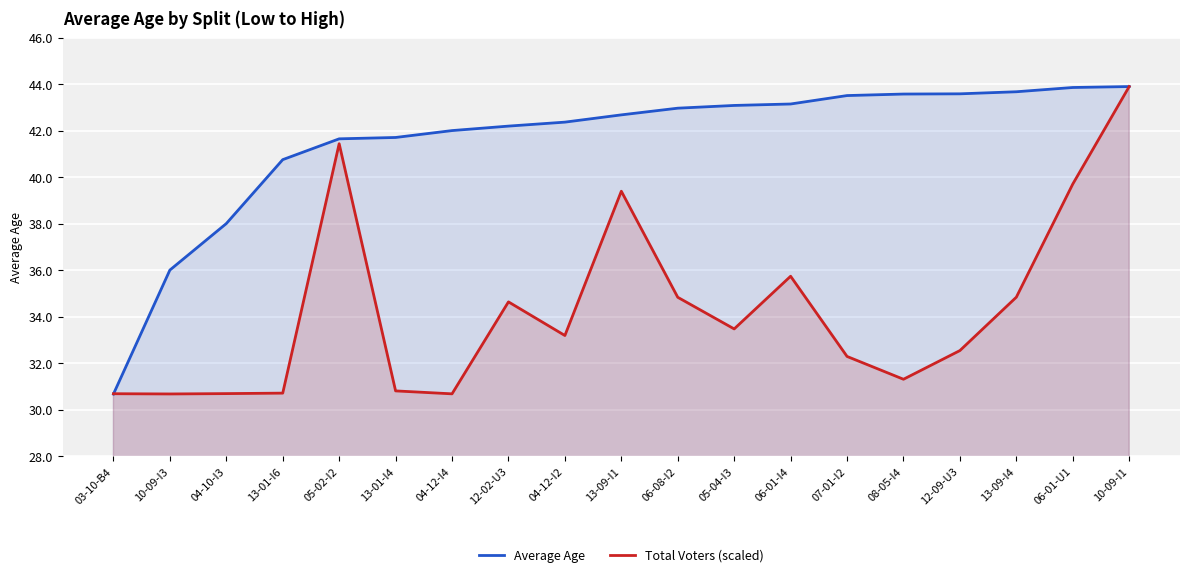

What is the value of the Total Voters (scaled) point at the 9th from the left?

33.2